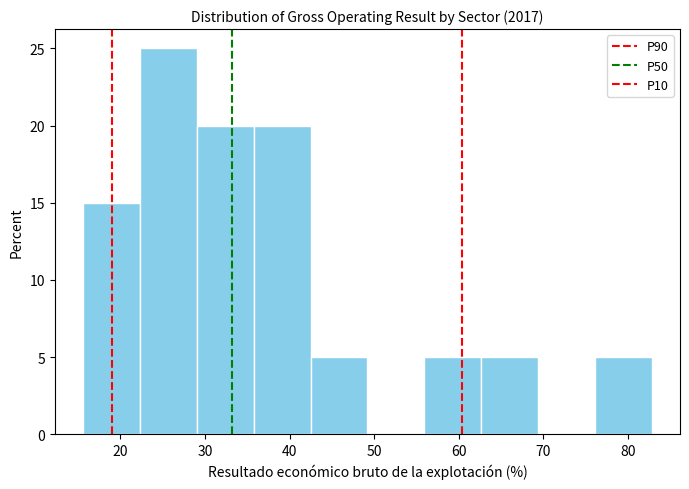

Reading left to right, list every bar in this chart as the range it spans on the x-axis followed by its height. Neither the bar edges nor the heights are printed on the chart, so give them approximately, as read against the axes.

16 to 22: 15
22 to 29: 25
29 to 36: 20
36 to 42: 20
42 to 49: 5
49 to 56: 0
56 to 63: 5
63 to 69: 5
69 to 76: 0
76 to 83: 5